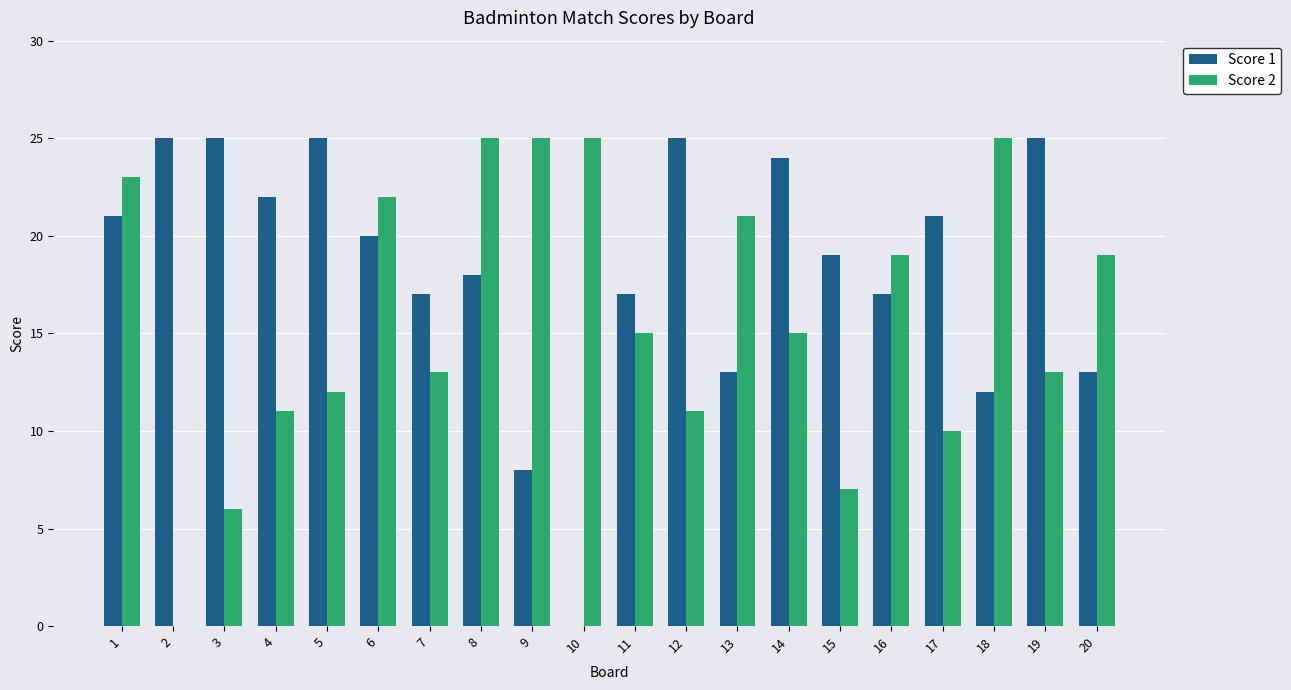

Which series changed the most between 2 and 9?

Score 2